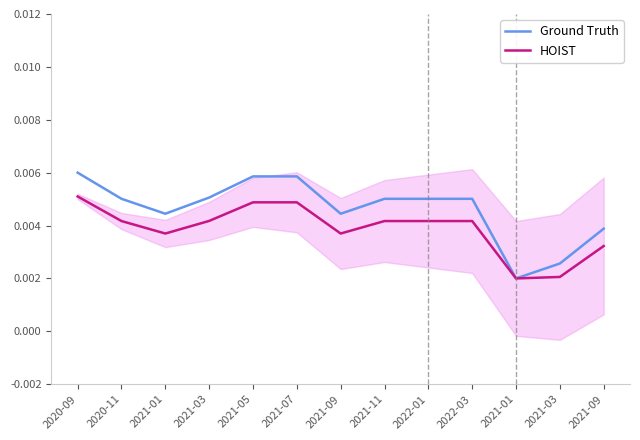

True or false: Ground Truth and HOIST intersect in this chart.

False